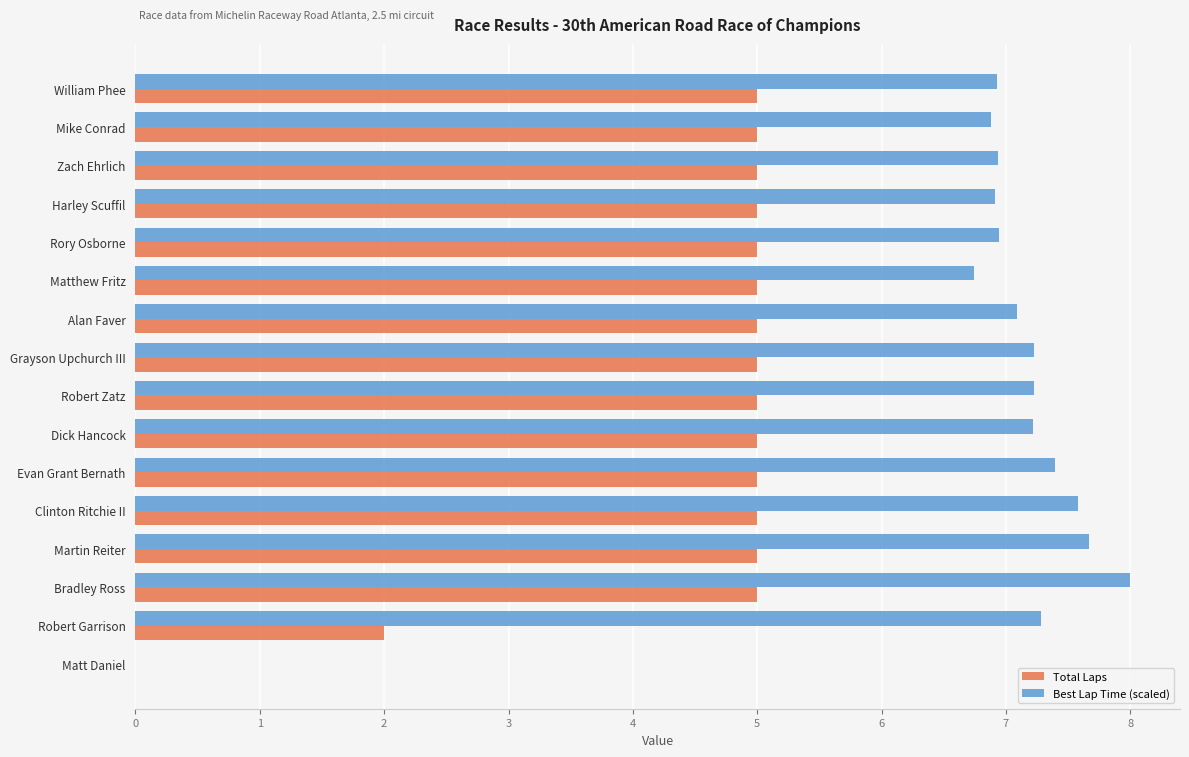

True or false: Best Lap Time (scaled) has a value of 10.2 at Martin Reiter.

False